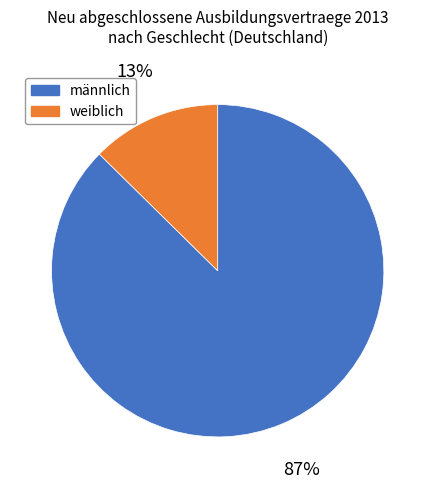

Does any single category account for the majority?

Yes